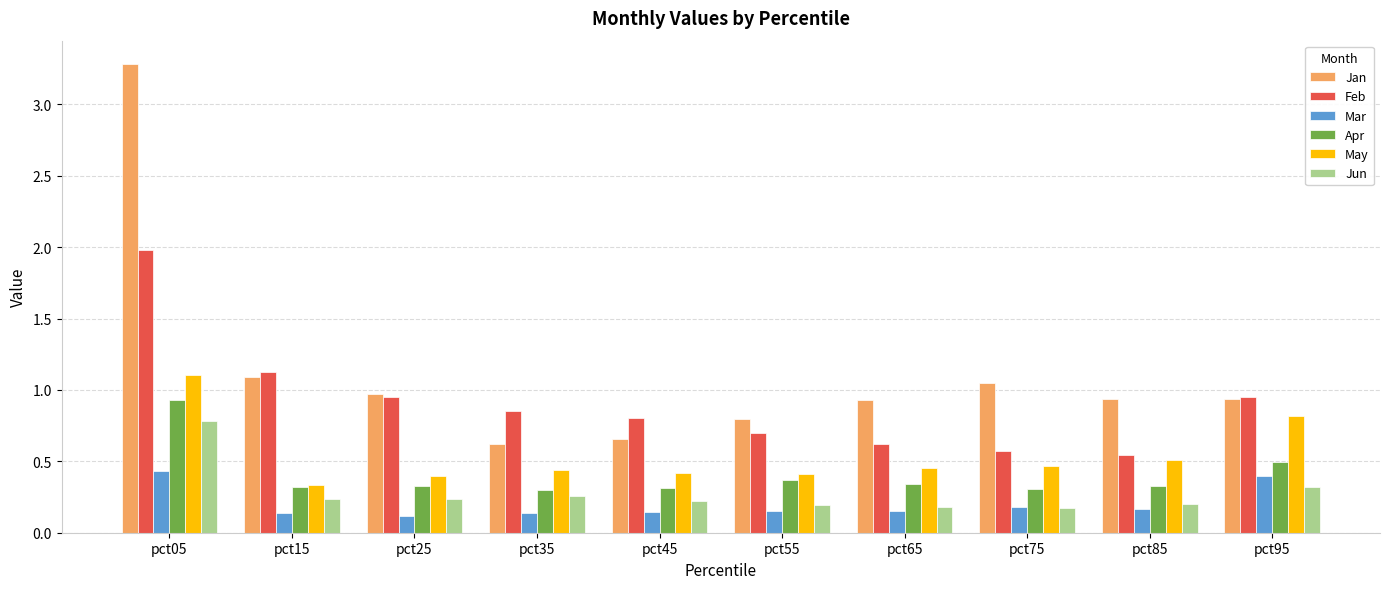

What is the sum of the Jan values at pct75 and pct95?

2.0